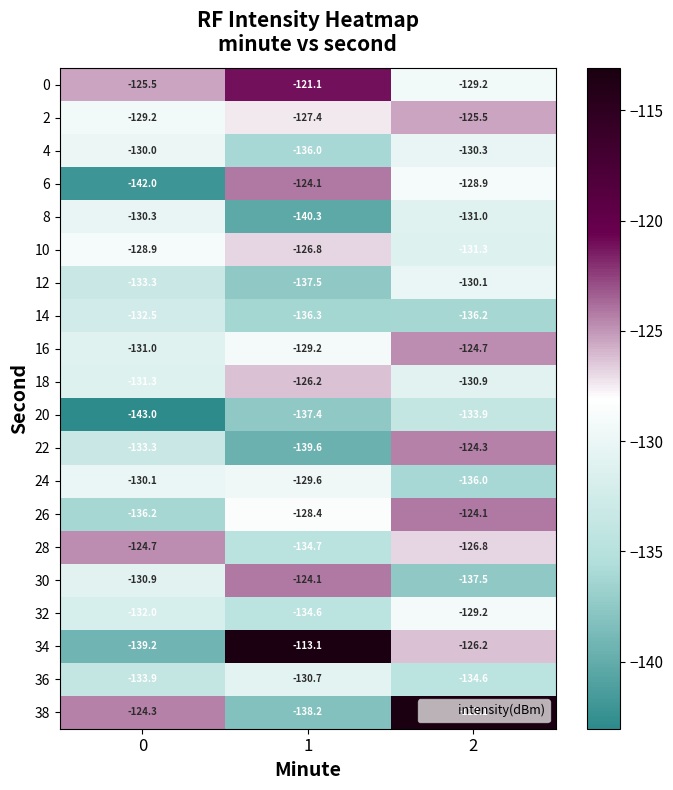

What is the difference between the maximum and second lowest values in the 8 series?

0.7